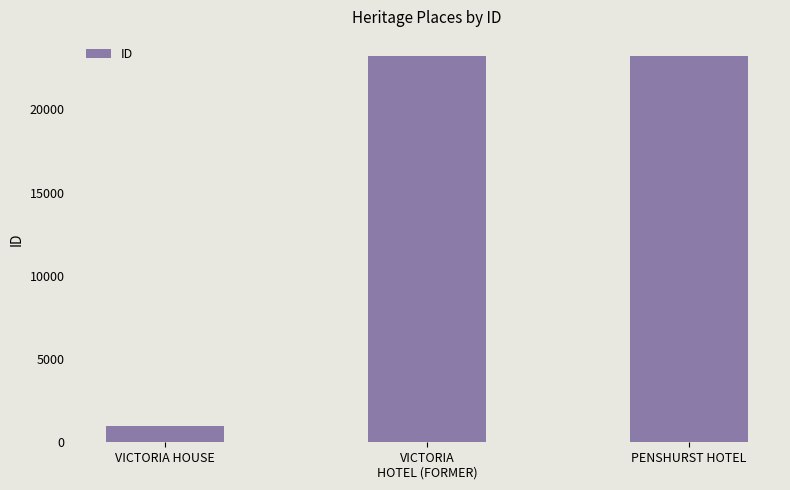

How many bars are there in total?

3